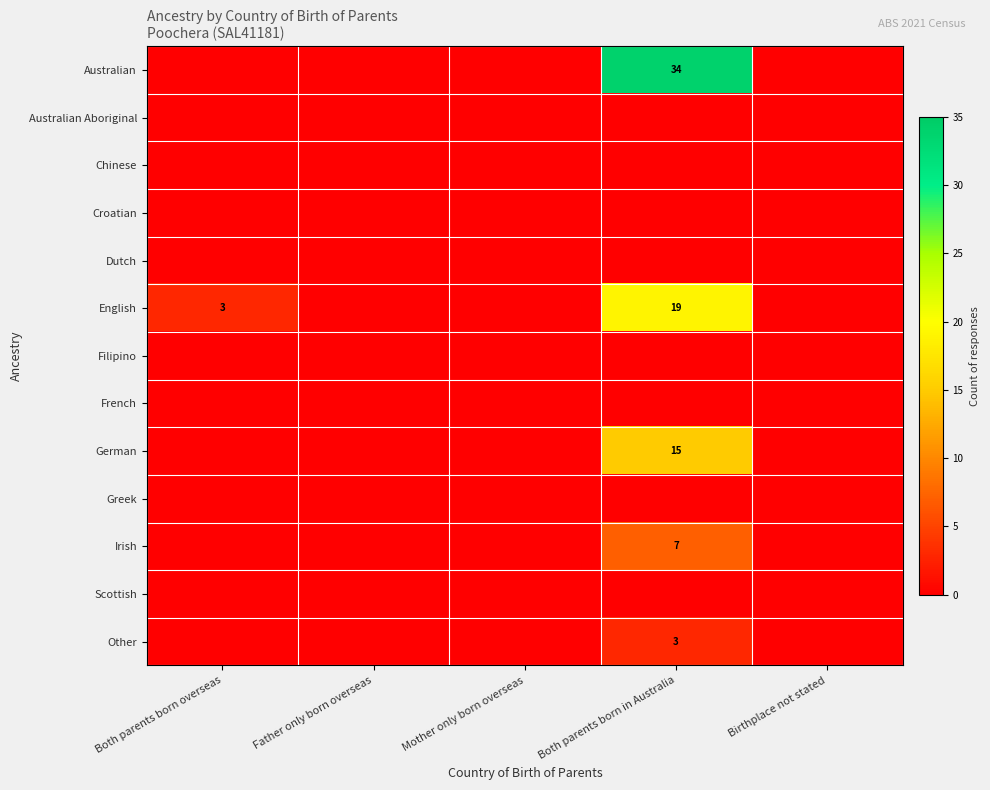

How many distinct data groups are displayed?

13